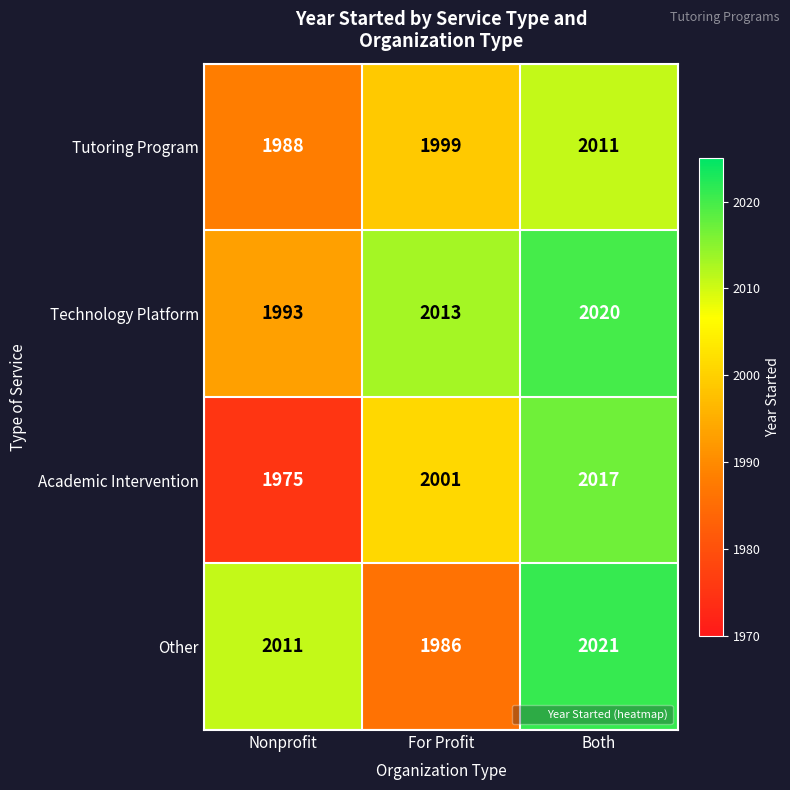

At how many categories does at least one series exceed 1991?

3